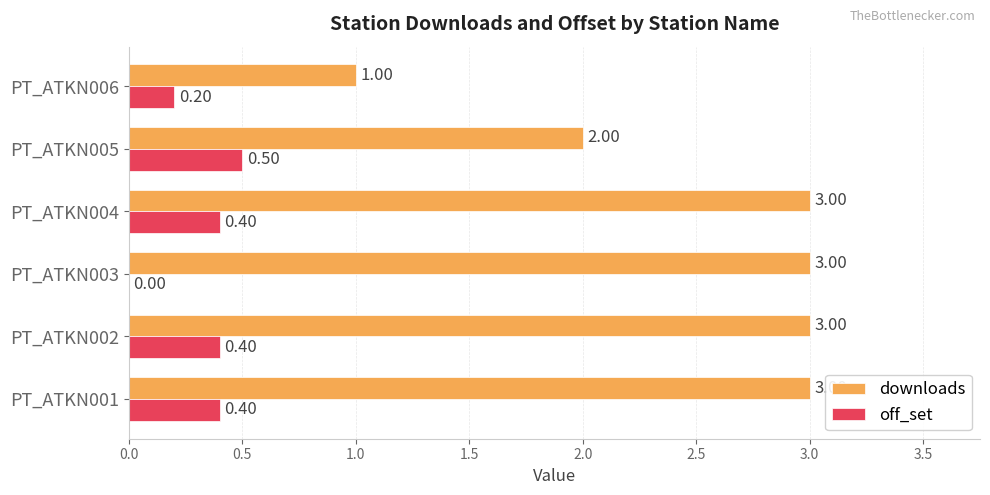

What is the sum of all off_set values?

1.9